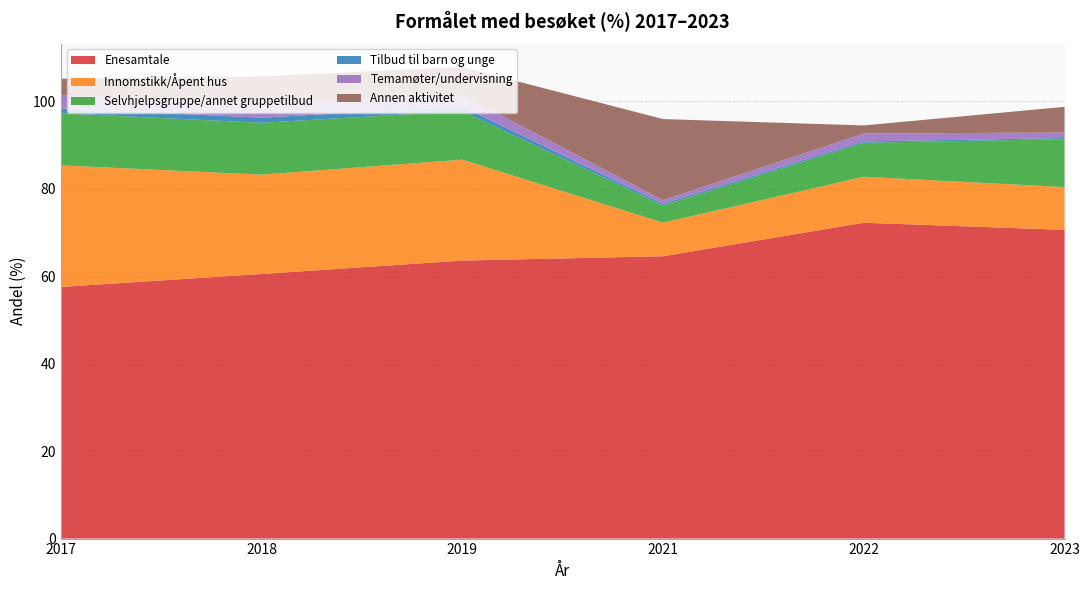

Reading right to left, extract all data points from this chart.

Enesamtale: 2023=70.6	2022=72.2	2021=64.6	2019=63.6	2018=60.5	2017=57.5
Innomstikk/Åpent hus: 2023=9.8	2022=10.5	2021=7.7	2019=23.1	2018=22.7	2017=27.8
Selvhjelpsgruppe/annet gruppetilbud: 2023=11.0	2022=7.8	2021=3.9	2019=11.1	2018=11.9	2017=11.9
Tilbud til barn og unge: 2023=0.3	2022=0.3	2021=0.4	2019=1.0	2018=1.2	2017=1.1
Temamøter/undervisning: 2023=1.3	2022=1.8	2021=0.8	2019=2.7	2018=3.3	2017=3.0
Annen aktivitet: 2023=5.9	2022=1.9	2021=18.5	2019=6.4	2018=6.2	2017=3.8